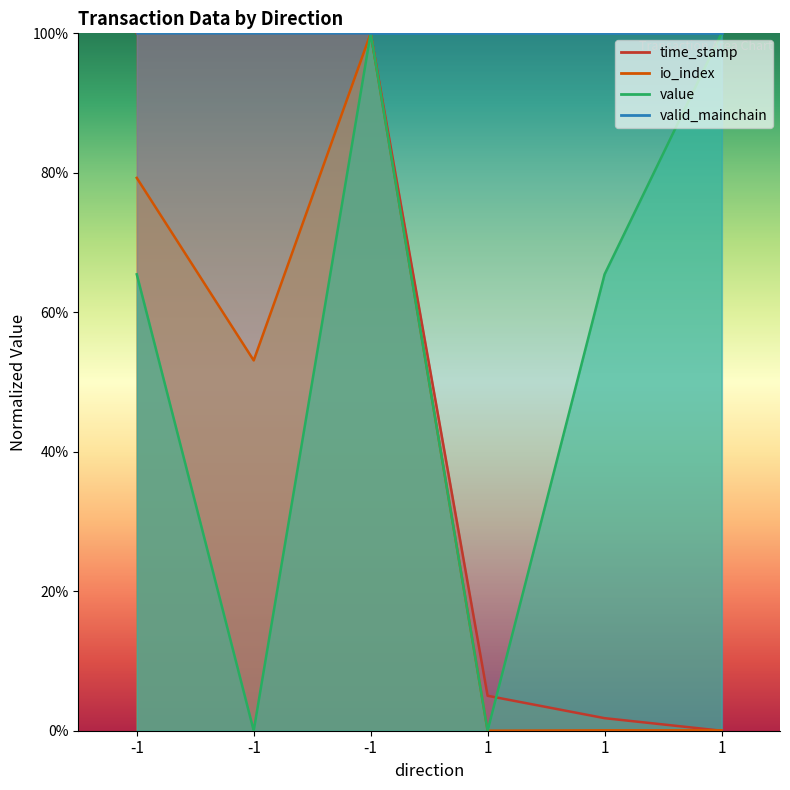

Which category has the highest value across all series?

-1